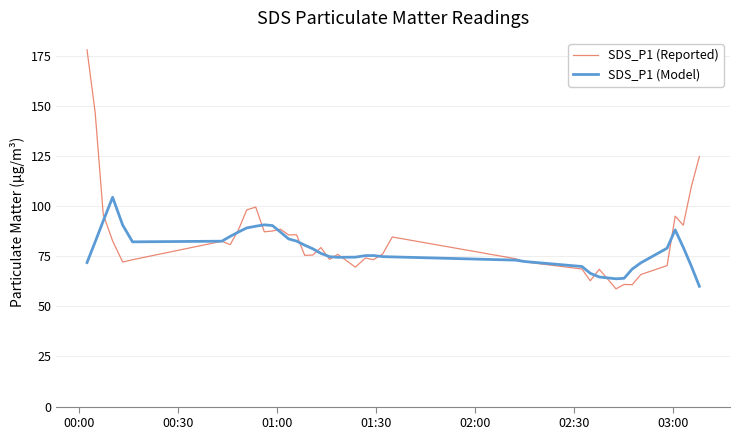

Which series has the widest spread of values?

SDS_P1 (Reported)